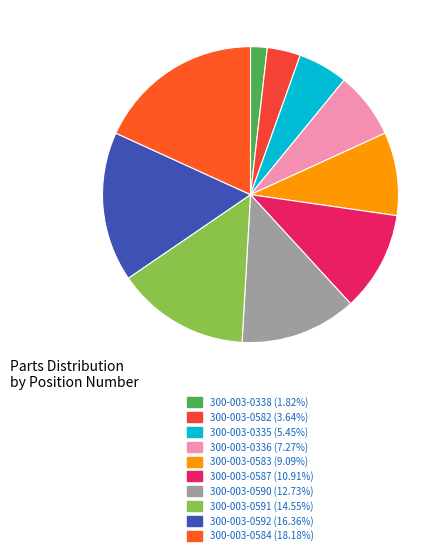

To the nearest percent, what percentage of the pie is 300-003-0592?

16%